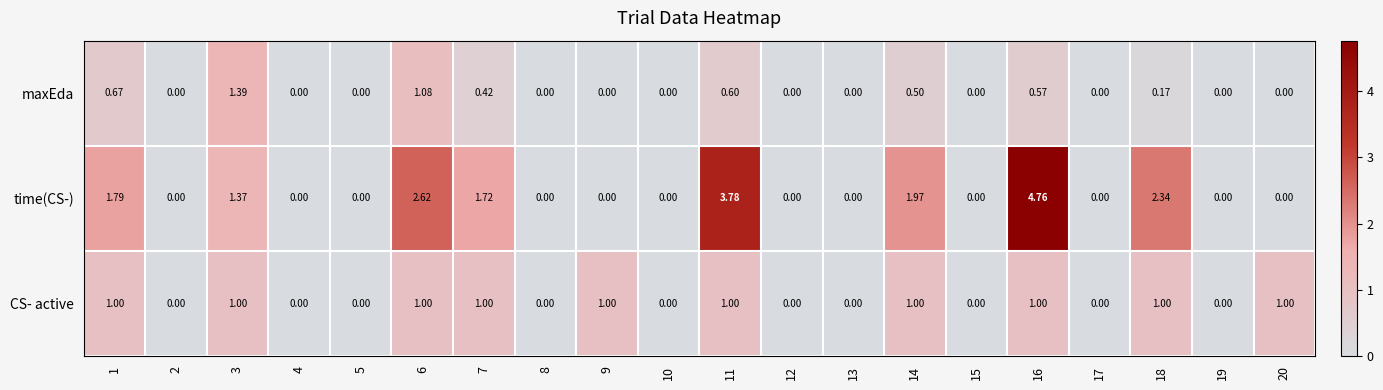

Rank the series by their average value, from lowest to highest.

maxEda, CS- active, time(CS-)